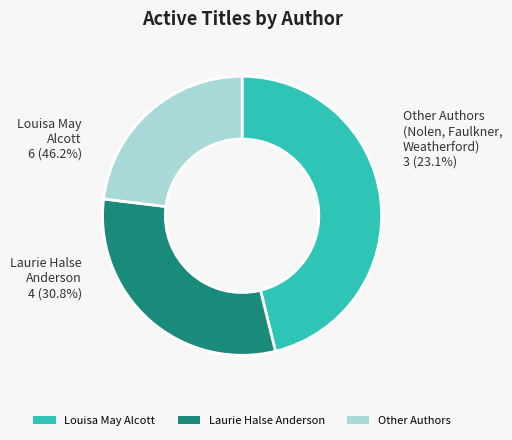

Is it true that Jerdine Nolen / Matt Faulkner / Carole Boston Weatherford is 55% of the pie?

False